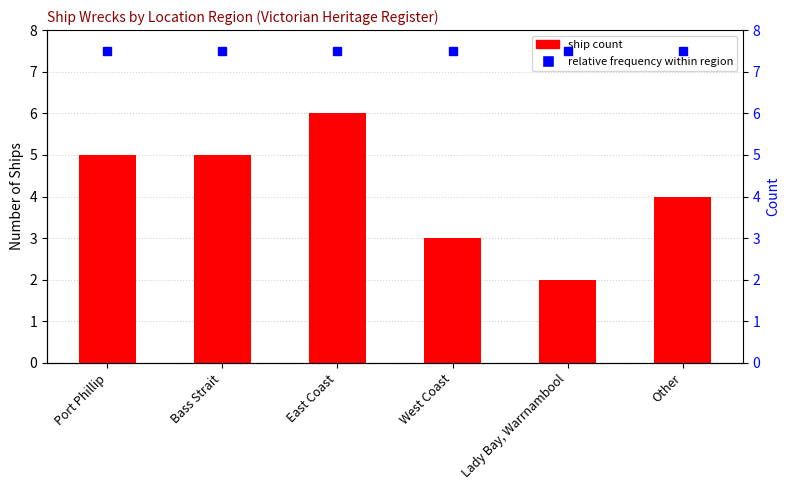

What is the change in value from East Coast to West Coast?

-3